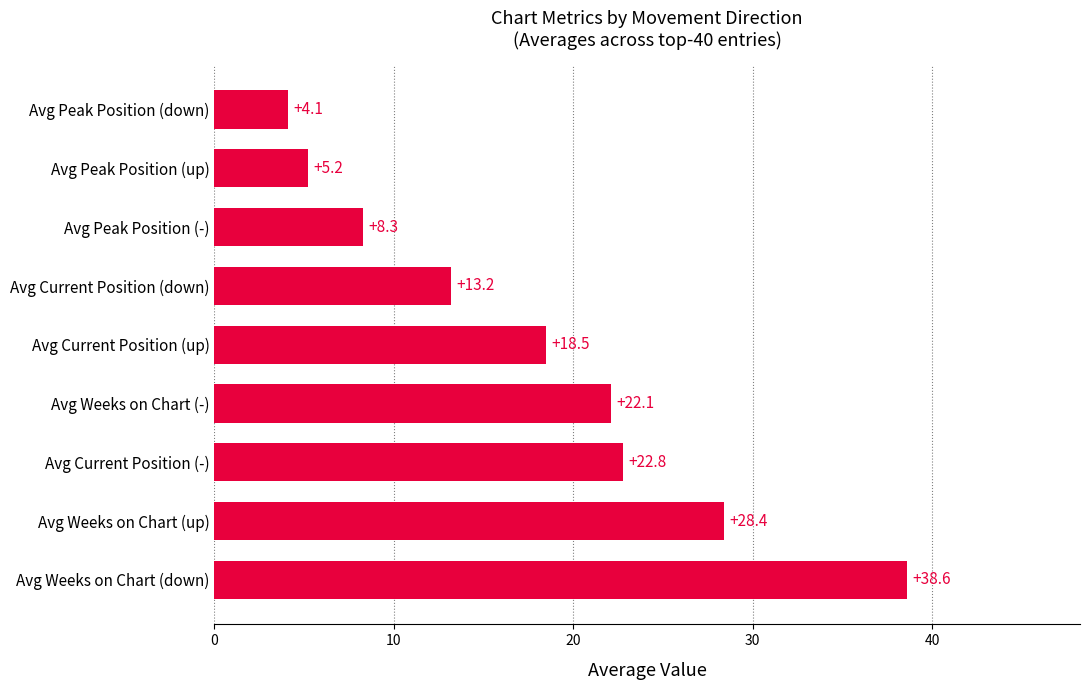

At which label is the value closest to 21?

Avg Weeks on Chart (-)